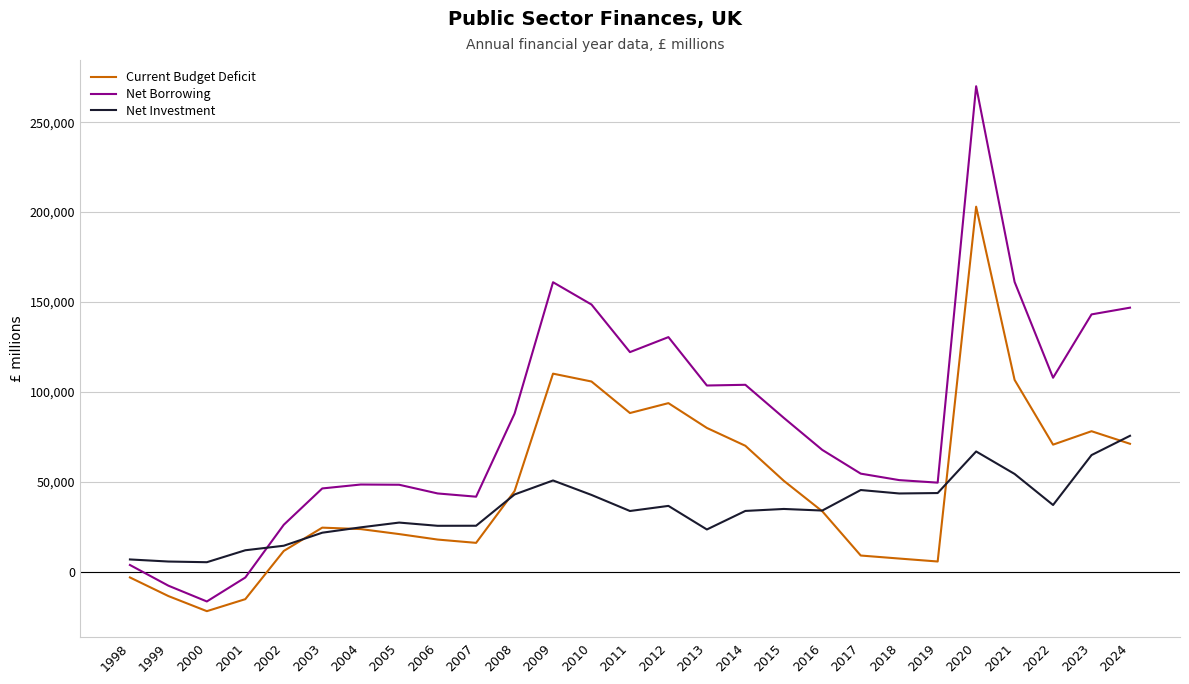

Which series has the widest spread of values?

Net Borrowing